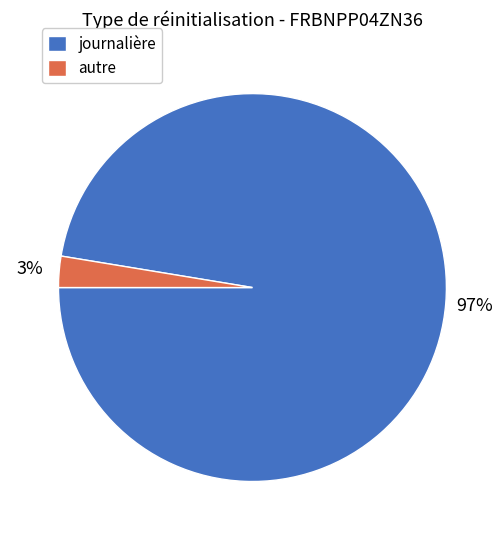

Between journalière and autre, which is larger?

journalière